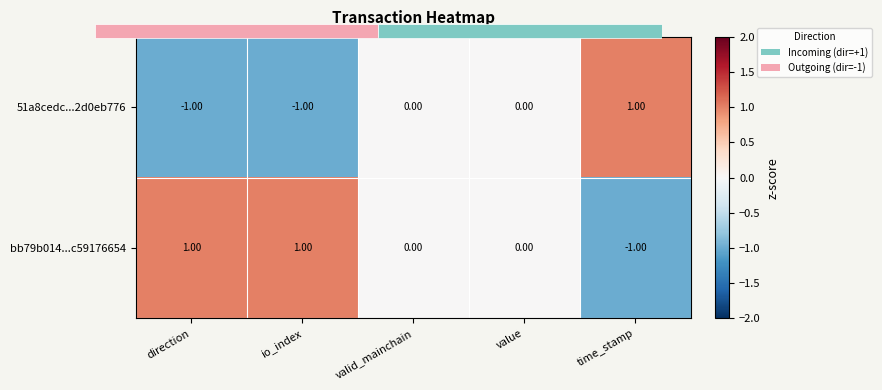

Which series has the largest total across all categories?

bb79b014...c59176654